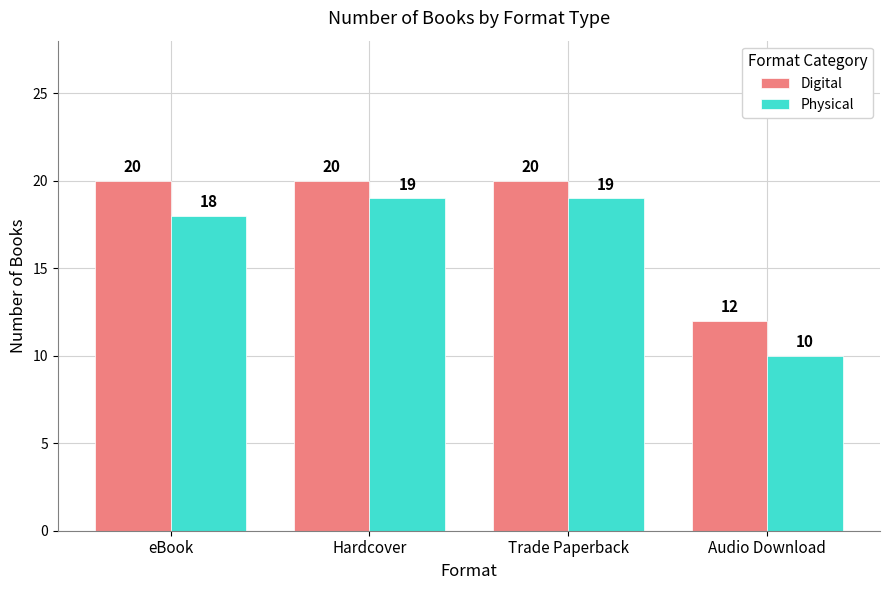

Read the Digital value at Hardcover.

20